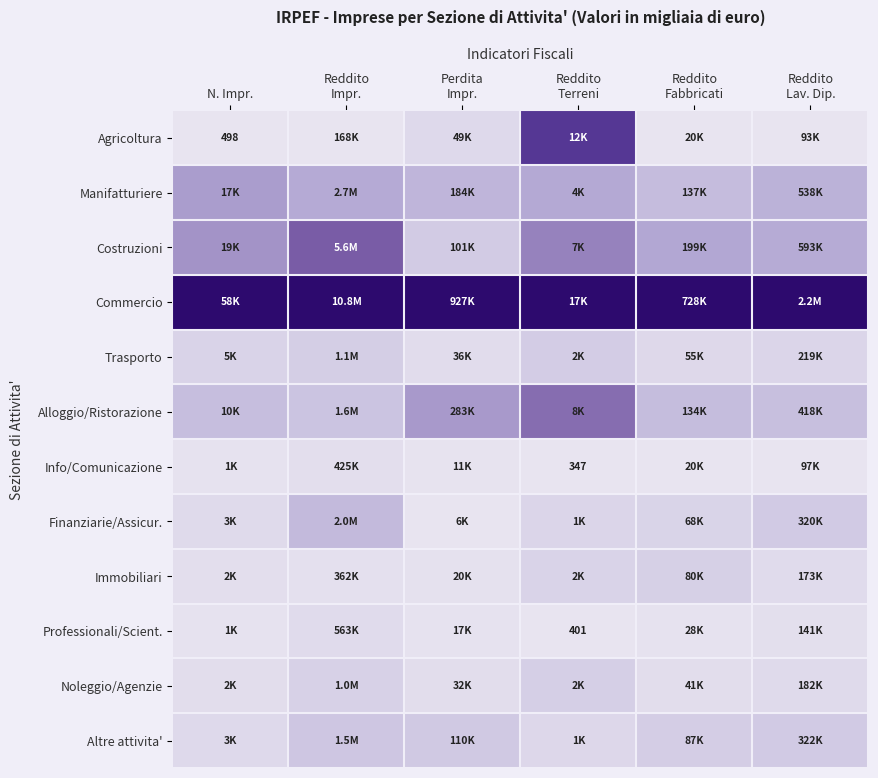

At how many categories does at least one series exceed 0?

6